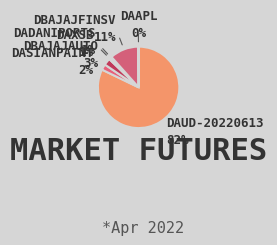

Is the sum of DBAJAJFINSV and DBAJAJAUTO greater than half?

No